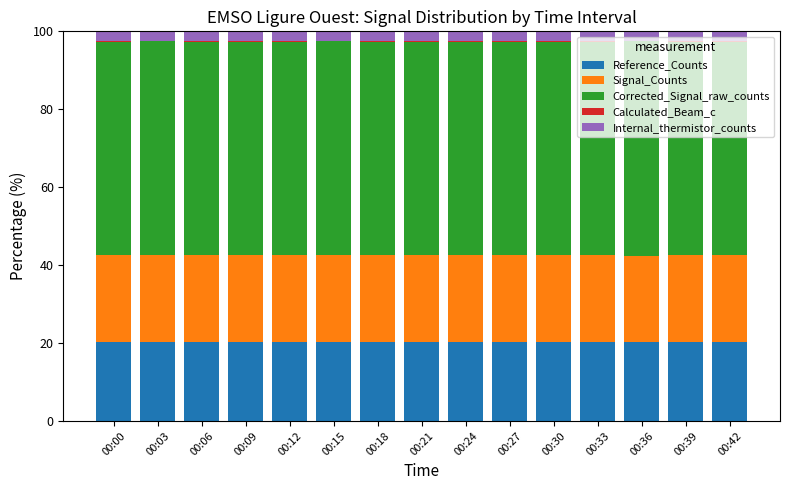

What is the maximum value for Reference_Counts?

20.3